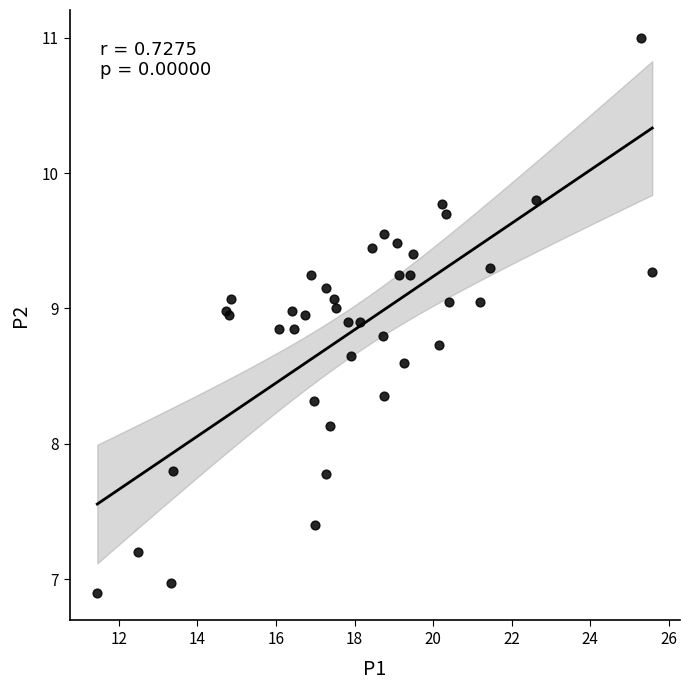

What Y value in the scatter plot is closest to 8?

8.1